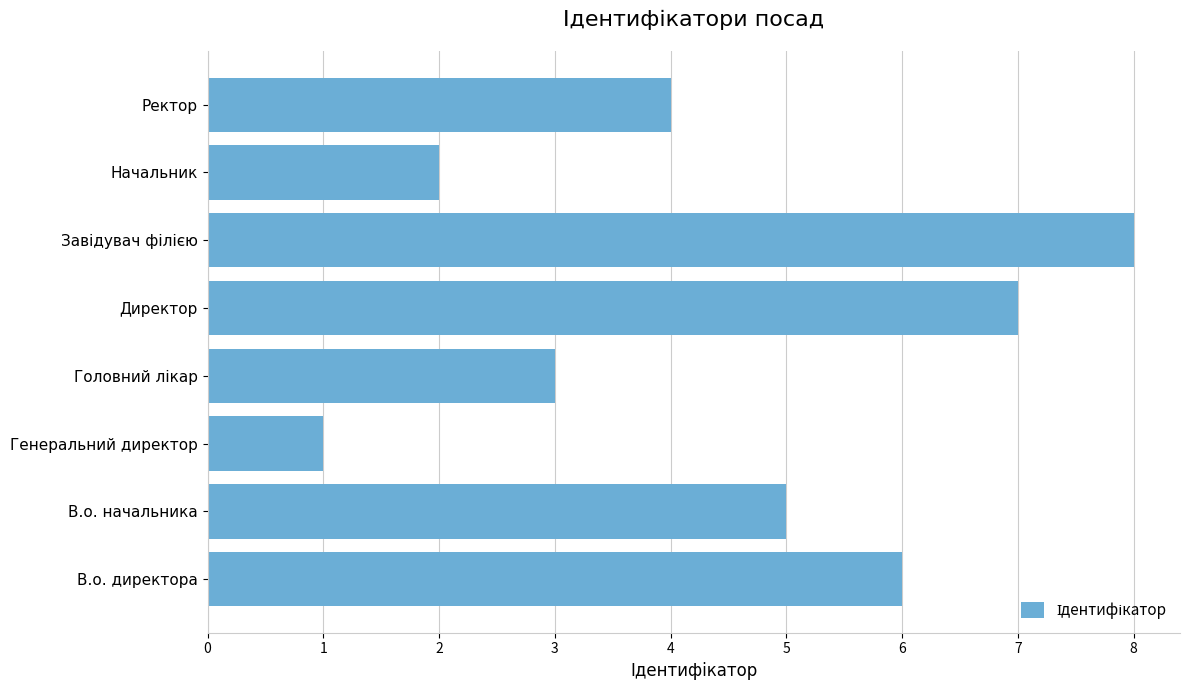

Reading bottom to top, transcribe all the data shown in this chart.

6	5	1	3	7	8	2	4